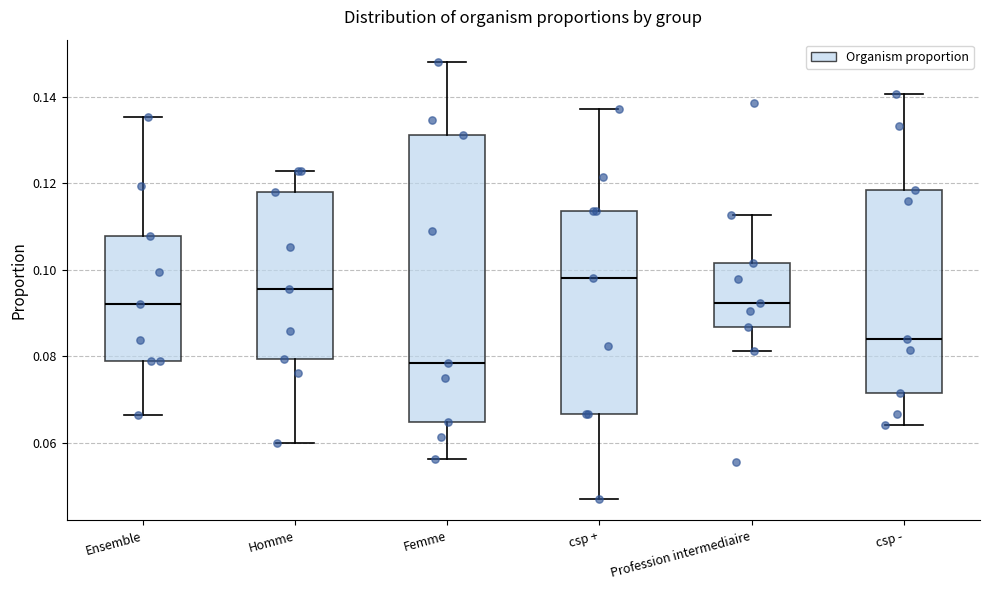

Which box has the lowest median line?

Femme